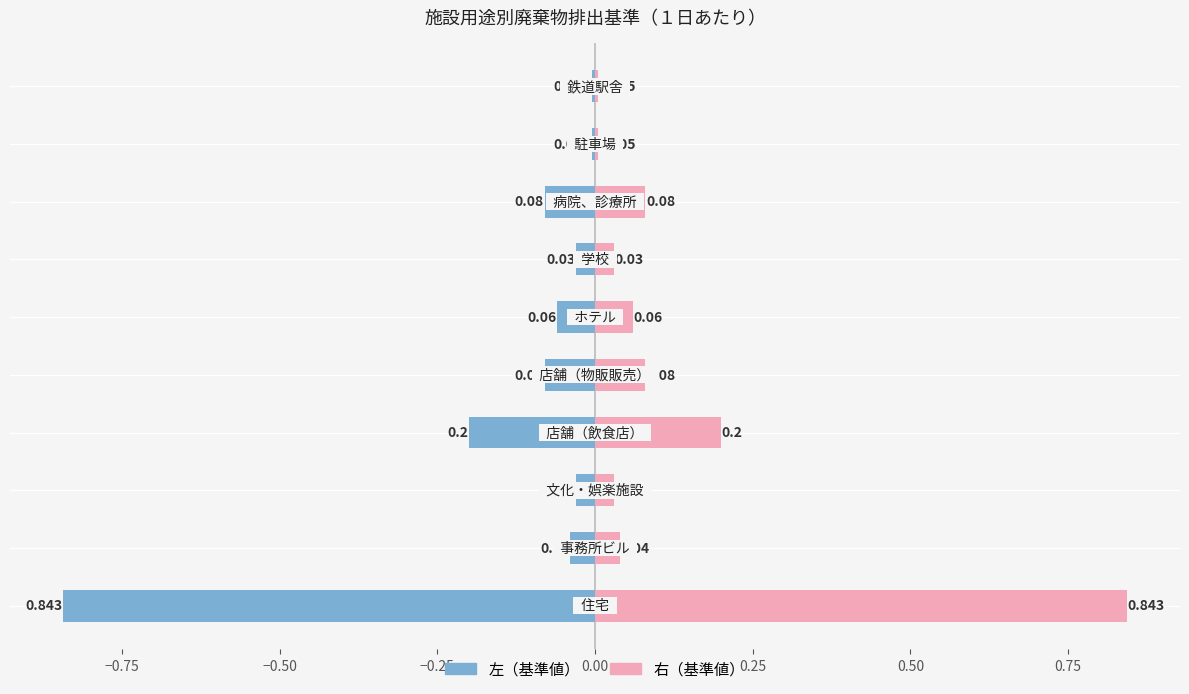

What is the average value of the 右（基準値） series?

0.1